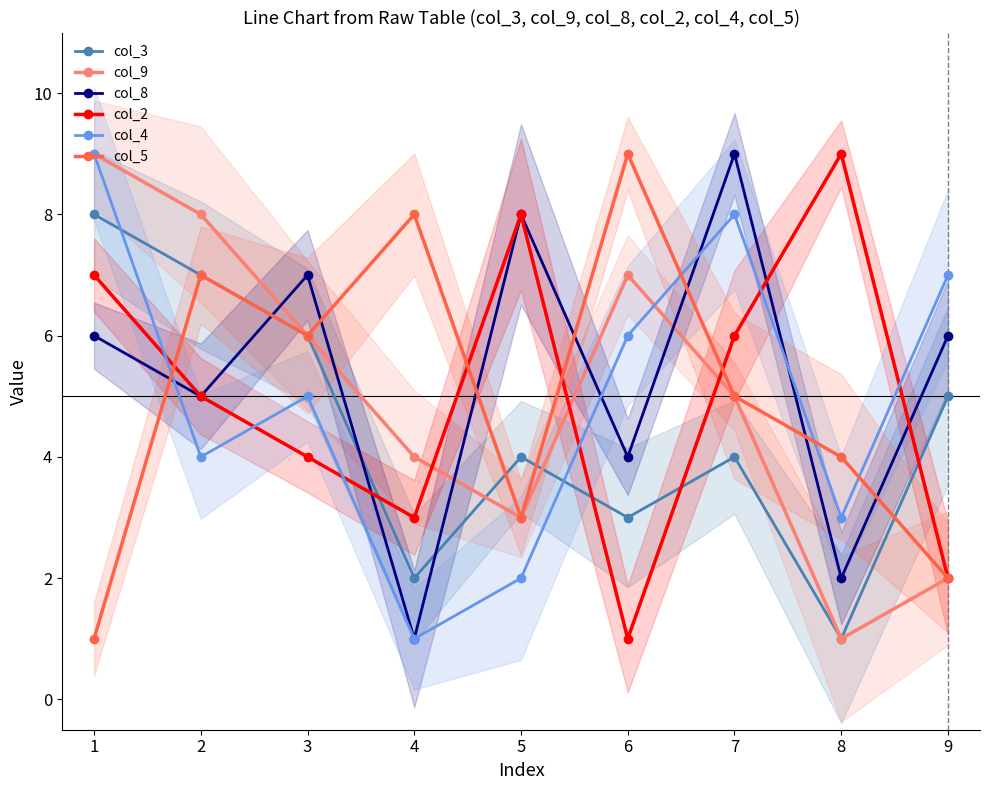

Count the col_8 values in the range 4 to 7.

5